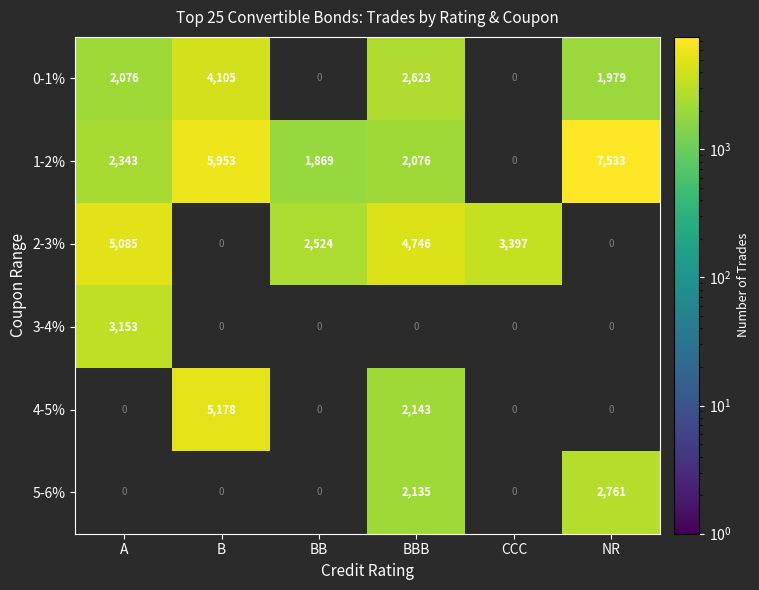

Is it true that 1-2% equals 525 at BB?

False